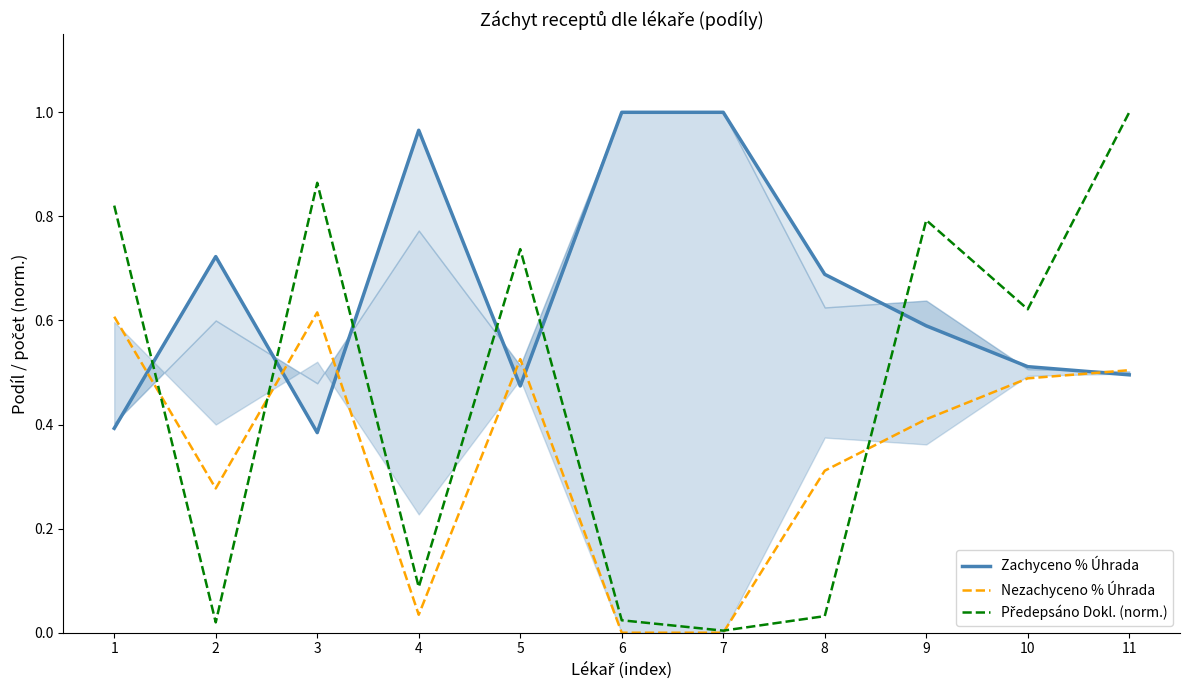

Where do Nezachyceno % Úhrada and Předepsáno Dokl. (norm.) first cross each other?

1 and 2